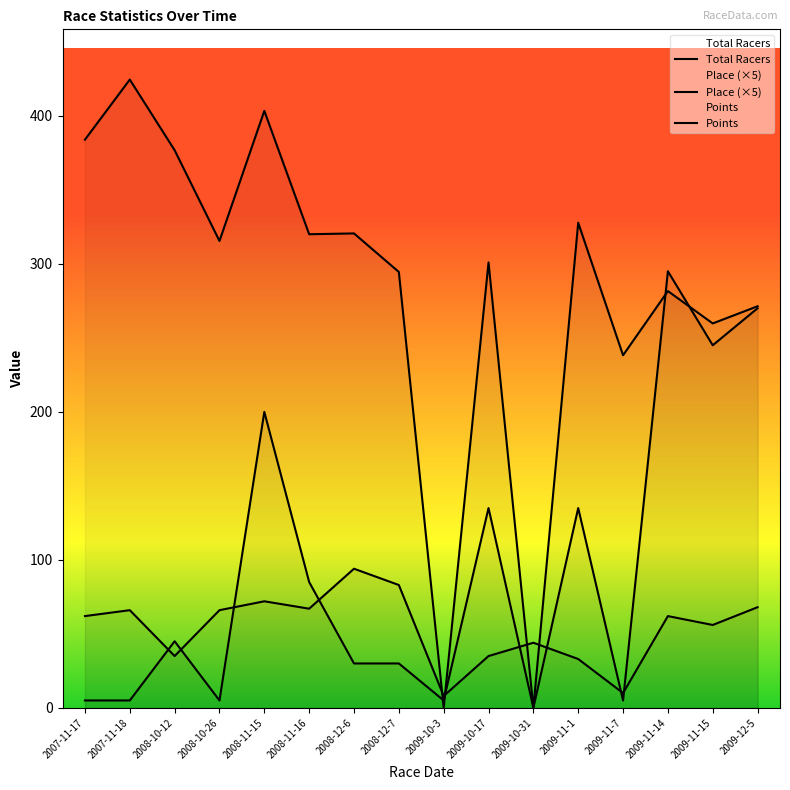

What is the difference between the maximum and second lowest values in the Total Racers series?

84.0